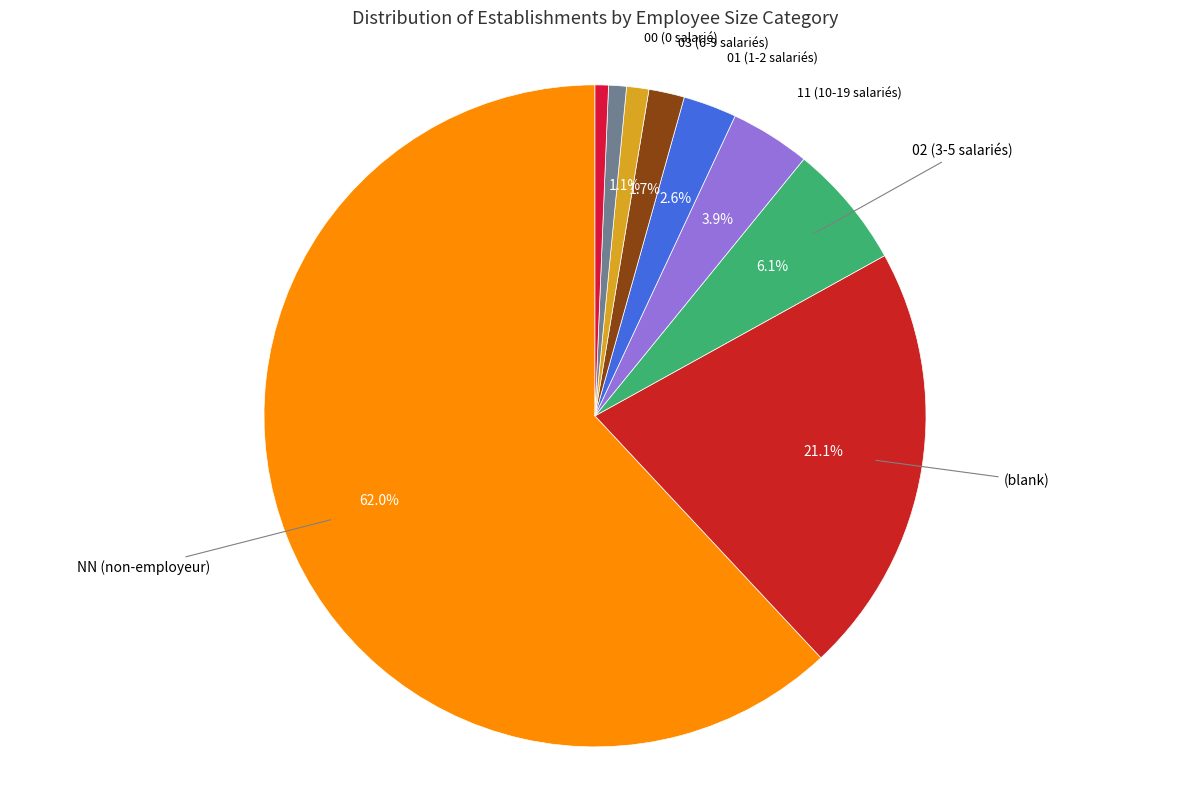

To the nearest percent, what is the average slice percentage?

11%